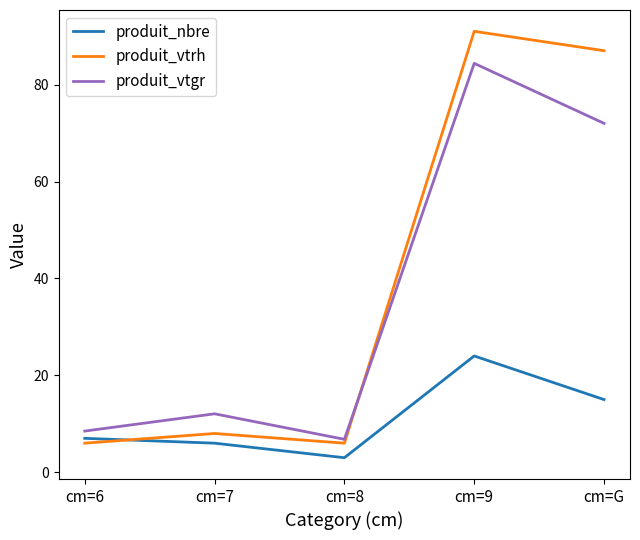

How many lines are shown in the chart?

3